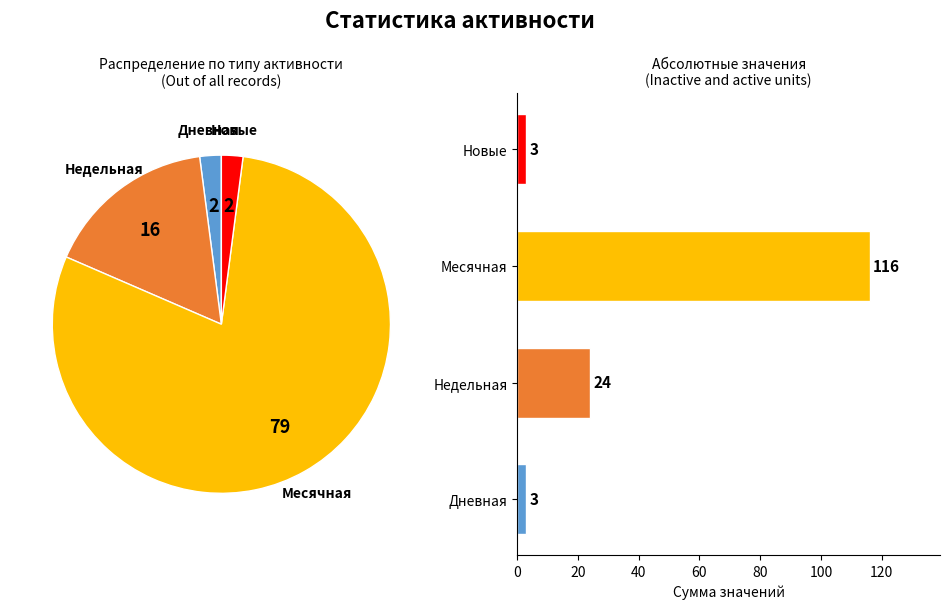

How many slices are in this pie chart?

4